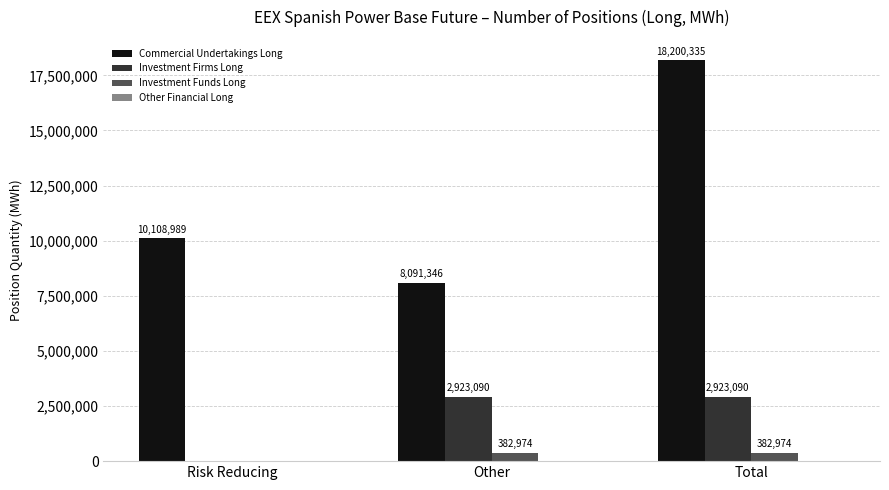

What is the maximum value for Commercial Undertakings Long?

18200335